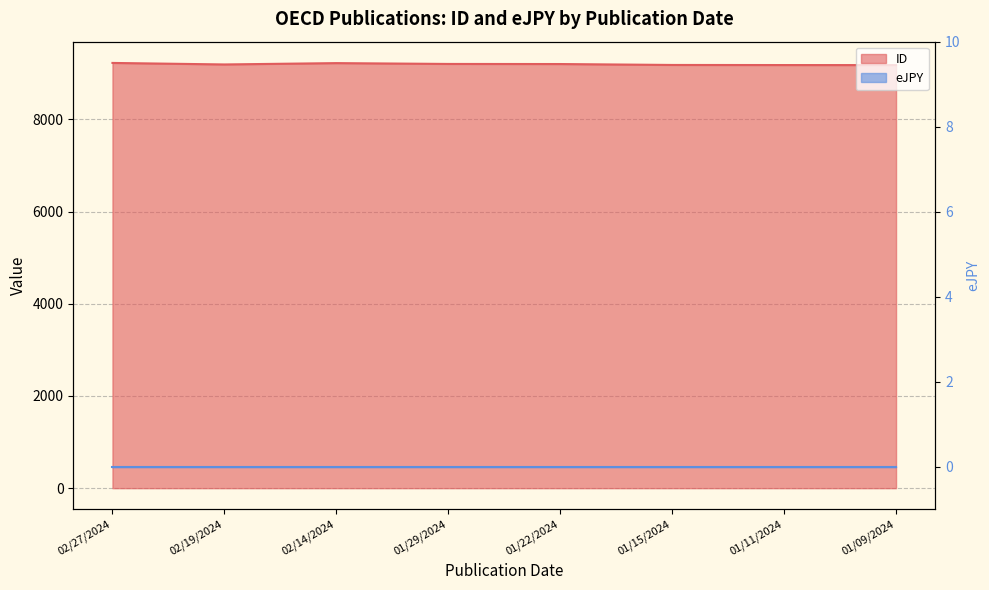

What is the change in value from 02/27/2024 to 02/19/2024?

-33